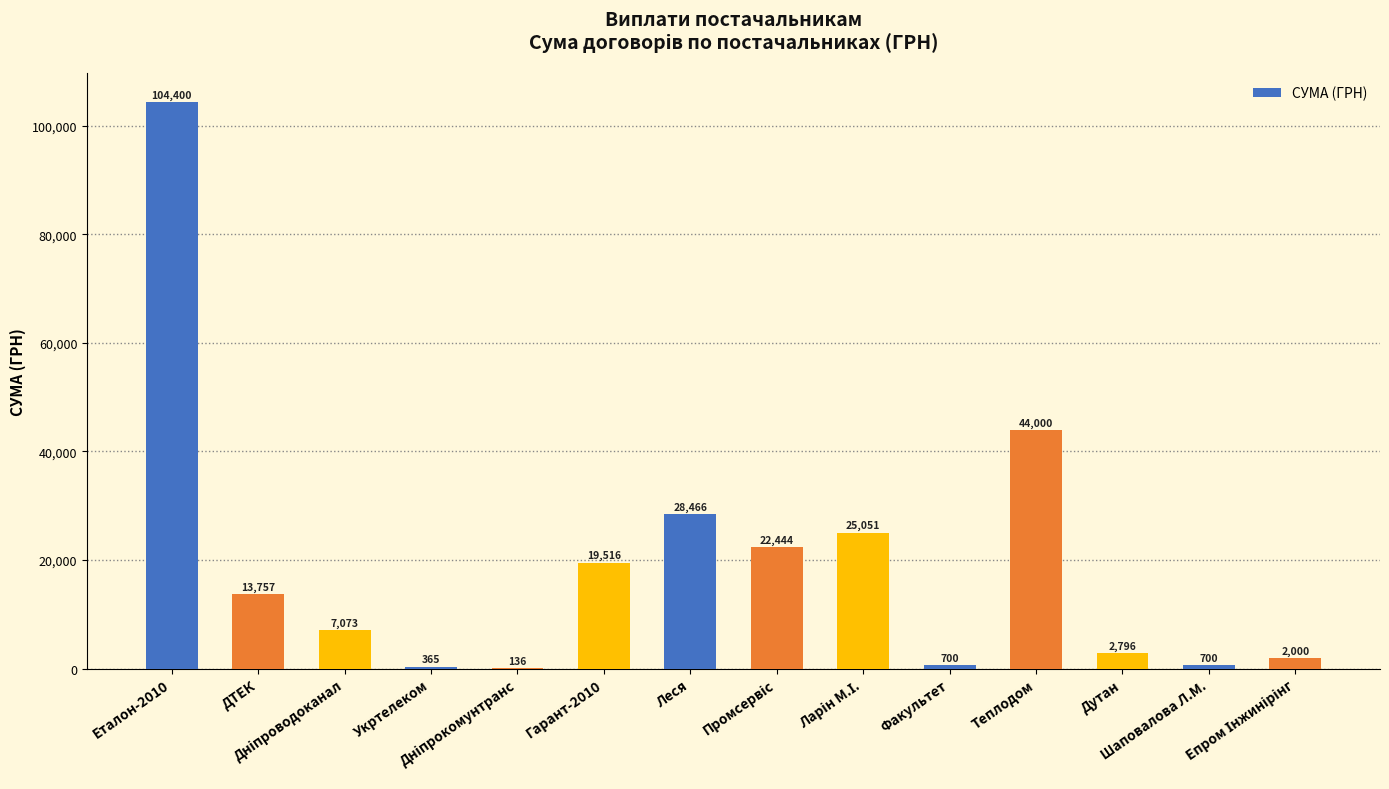

What is the maximum value shown in the chart?

104400.0